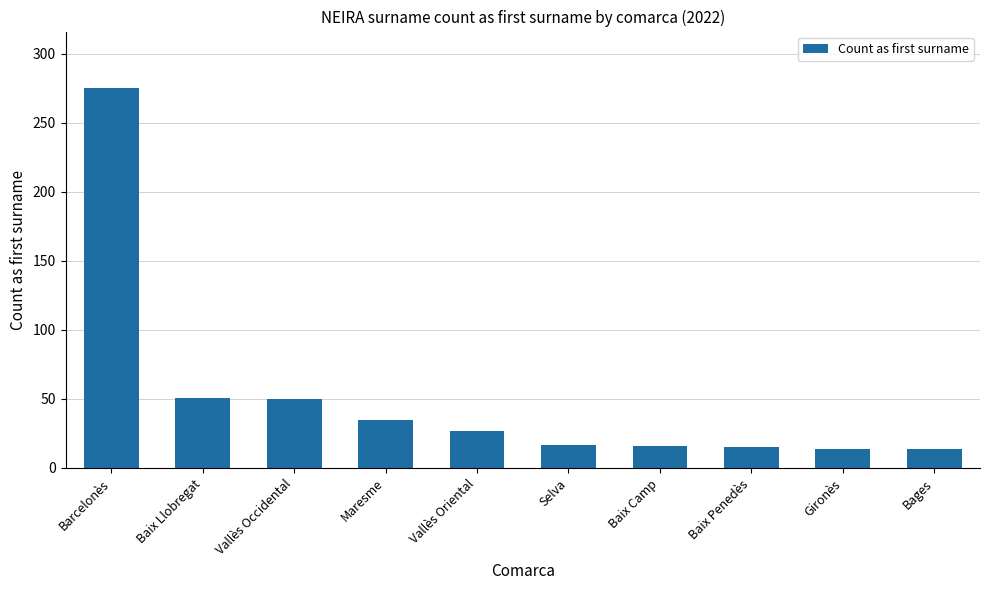

What is the value of the 7th bar from the left?

16